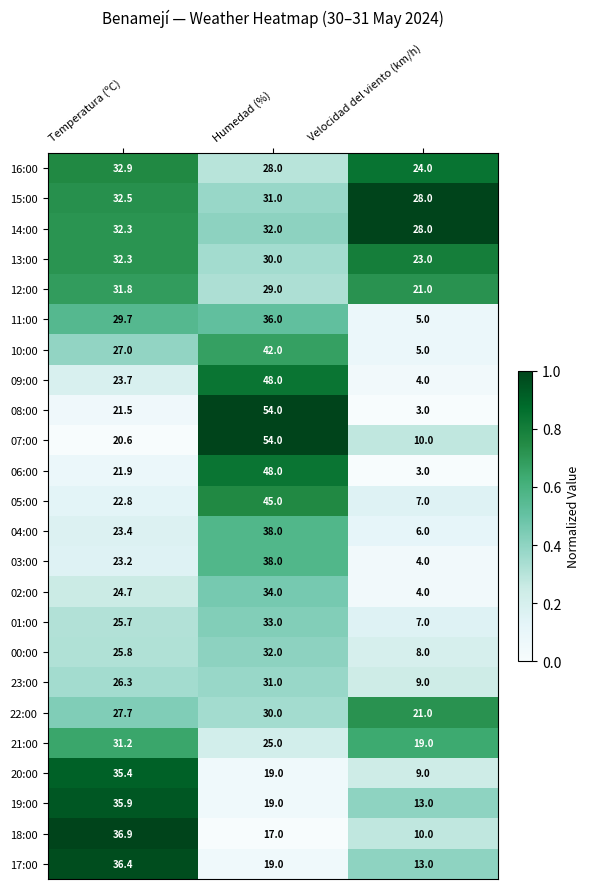

Which series has the largest total across all categories?

14:00